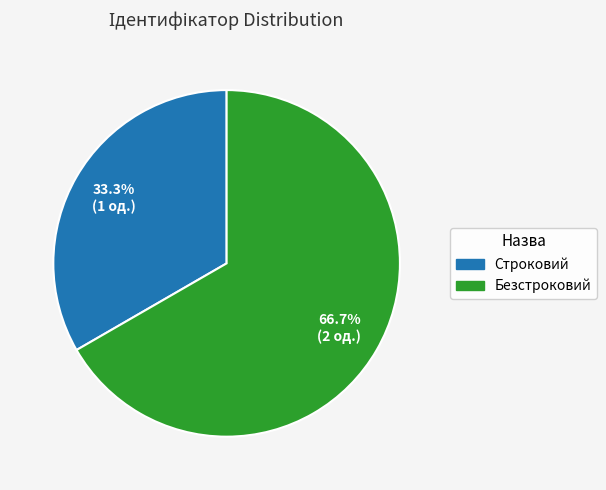

How many segments does this pie chart have?

2